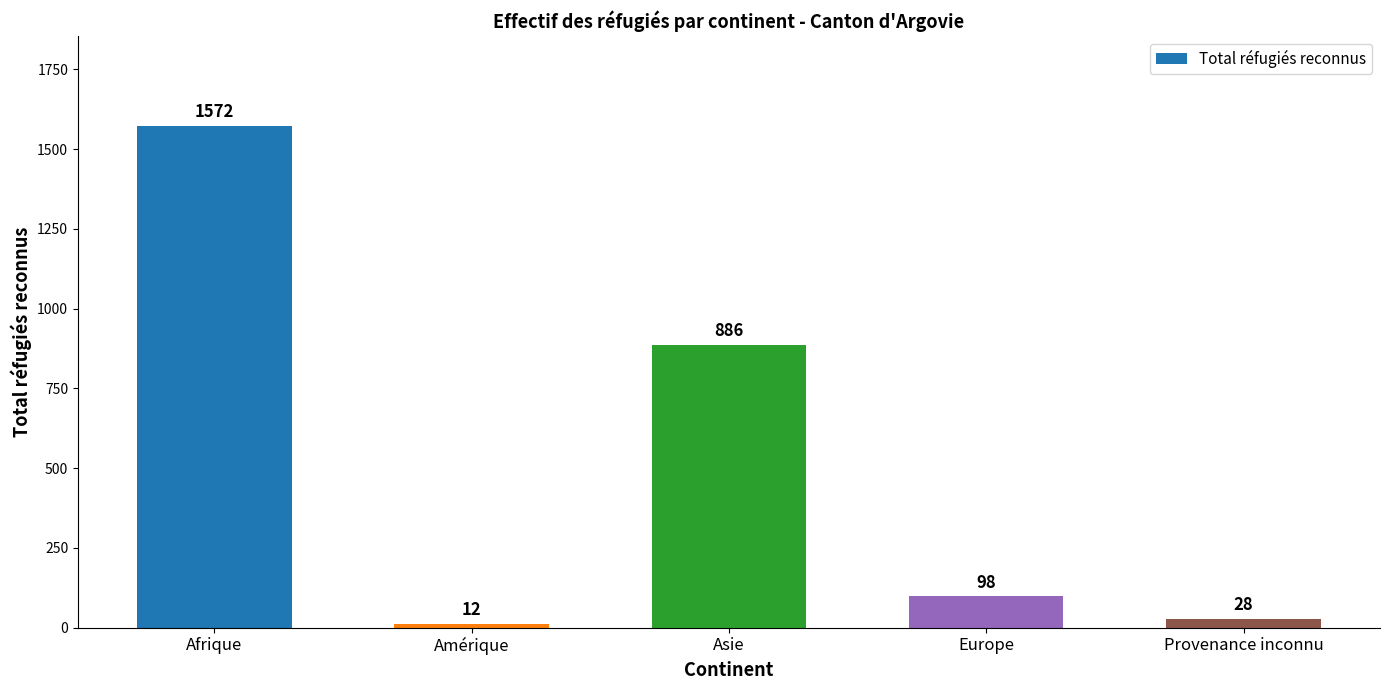

What position from the left is Asie?

3